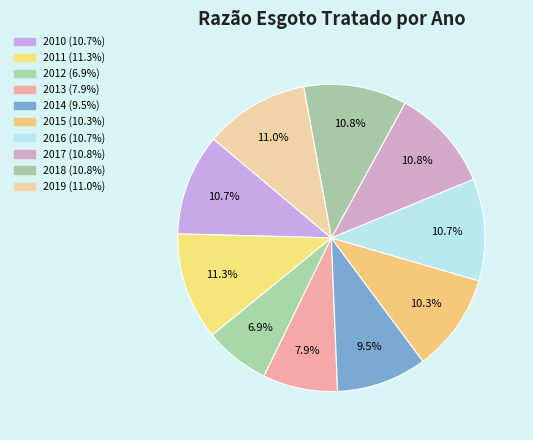

Is the sum of 2013 and 2017 greater than half?

No